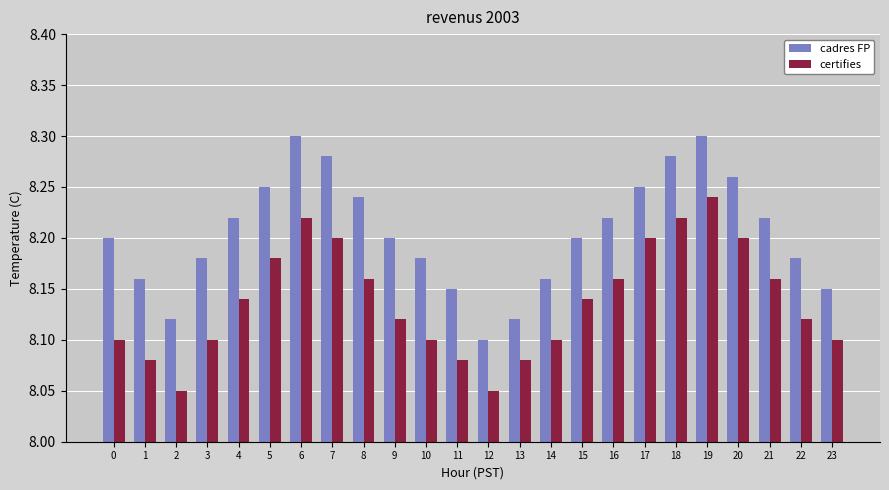

At which category is the sum across all series the highest?

19